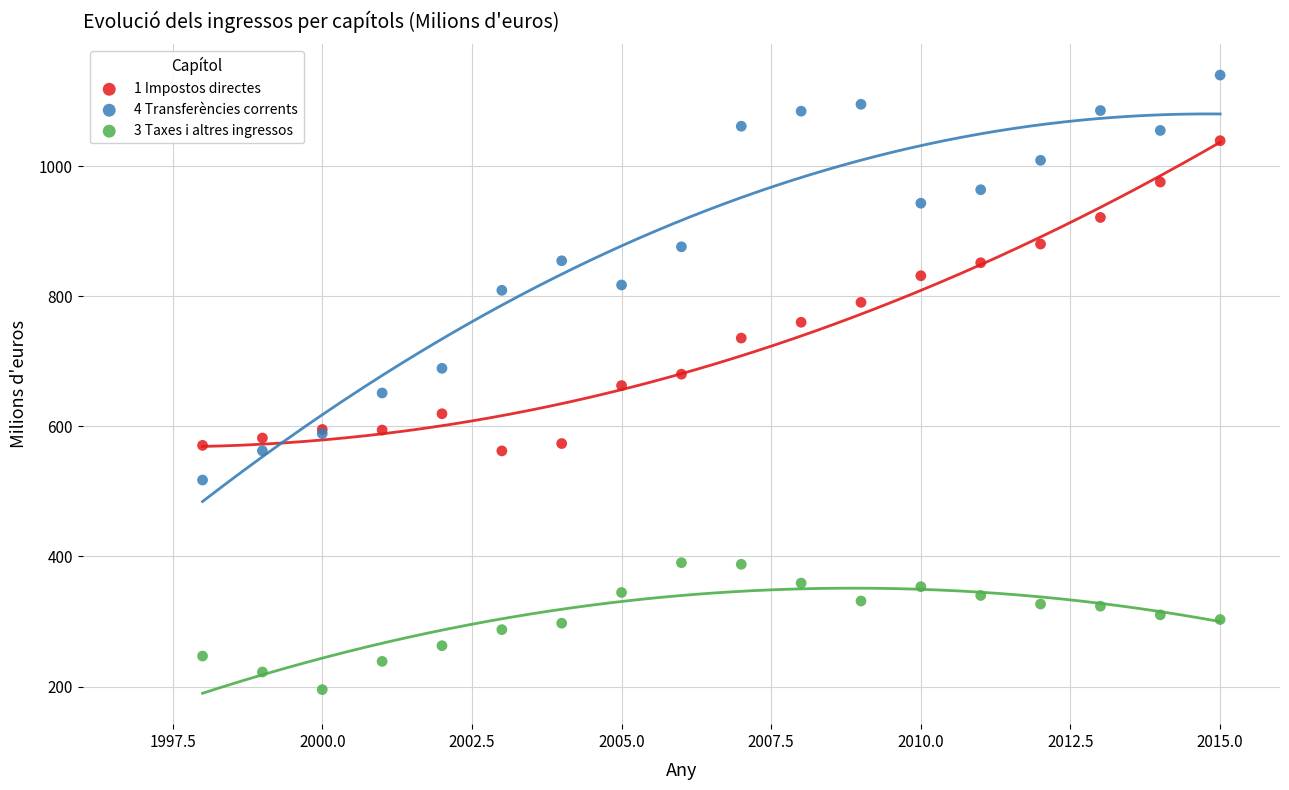

Which series has the widest spread of Y values?

4 Transferències corrents